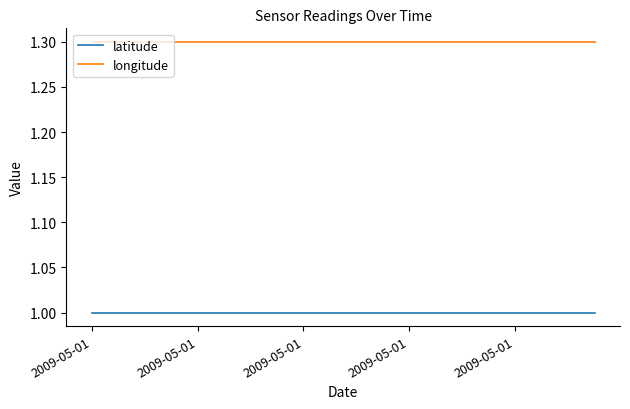

Rank the series by their maximum value, from highest to lowest.

longitude, latitude